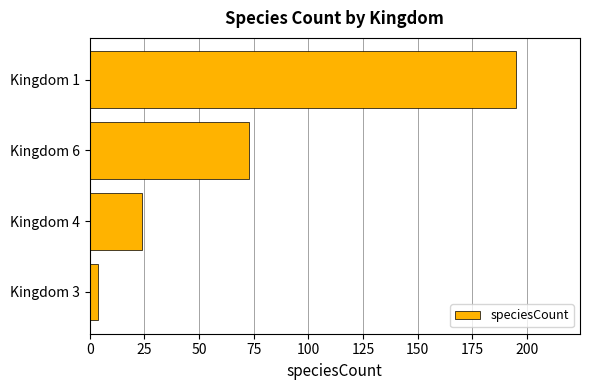

Reading bottom to top, what are all the values shown in this chart?

4	24	73	195